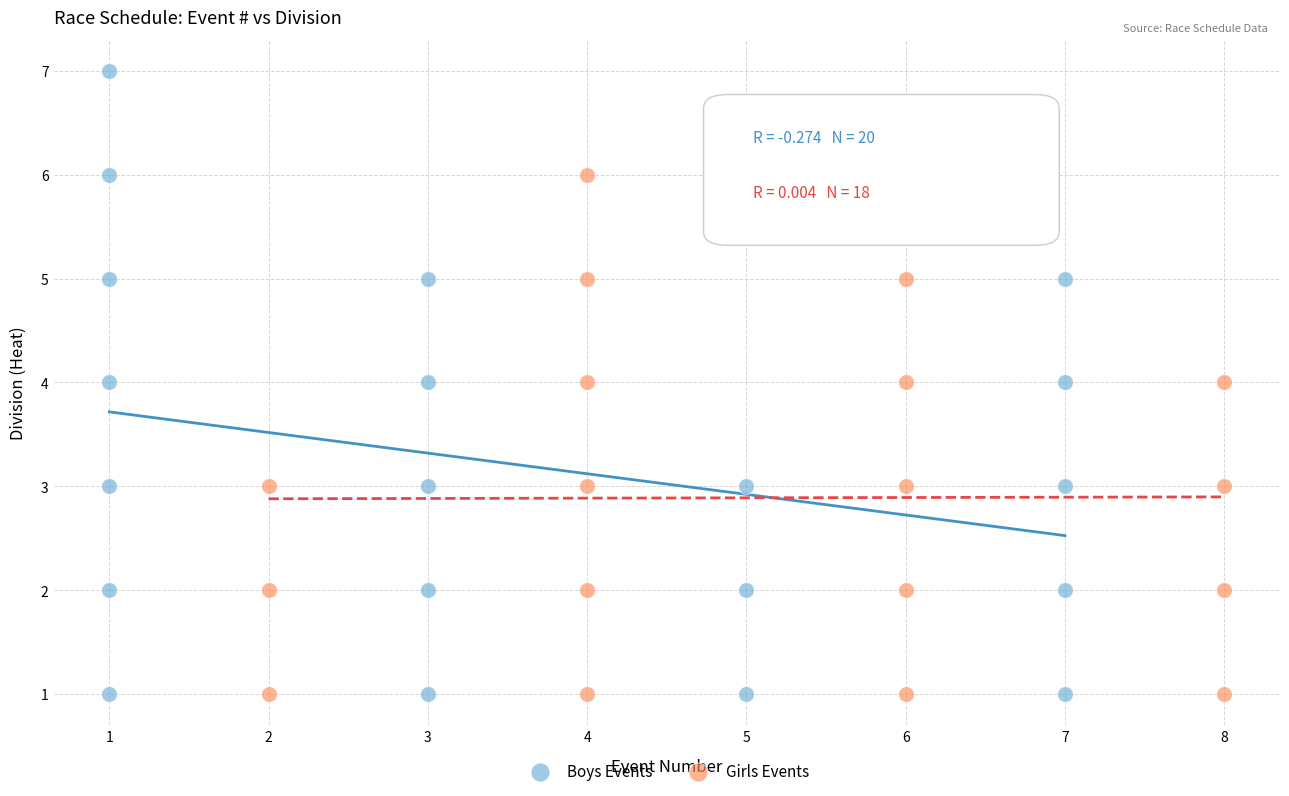

Which series has the widest spread of Y values?

Boys Events